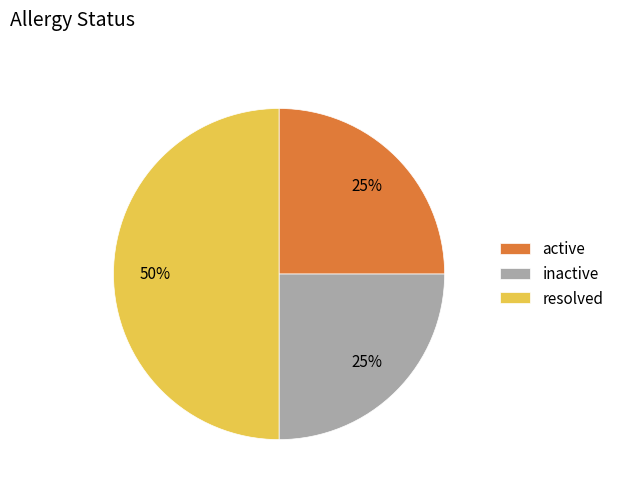

Which has a higher value, resolved or active?

resolved